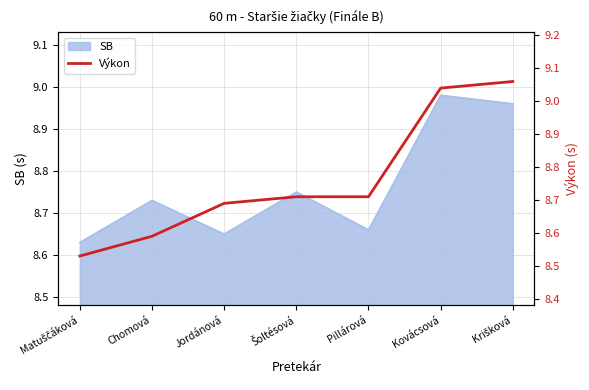

Reading left to right, what are all the values shown in this chart?

Matuščáková=8.5	Chomová=8.6	Jordánová=8.7	Šoltésová=8.7	Pillárová=8.7	Kovácsová=9.0	Krišková=9.1